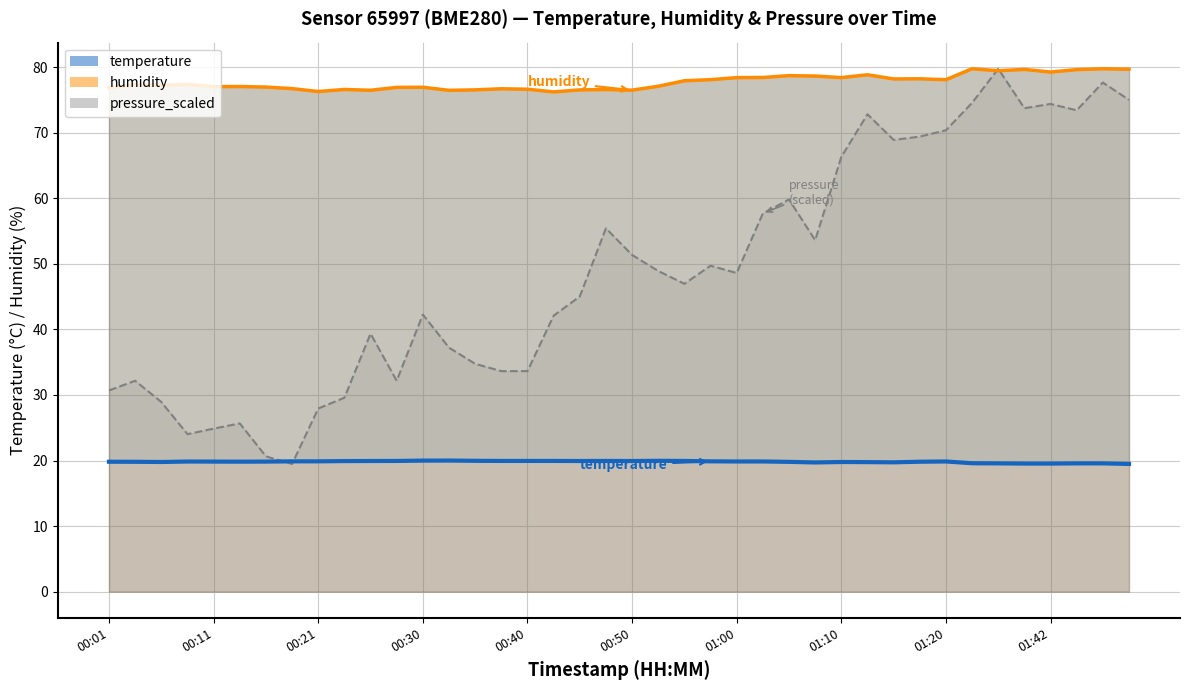

How many lines are shown in the chart?

3